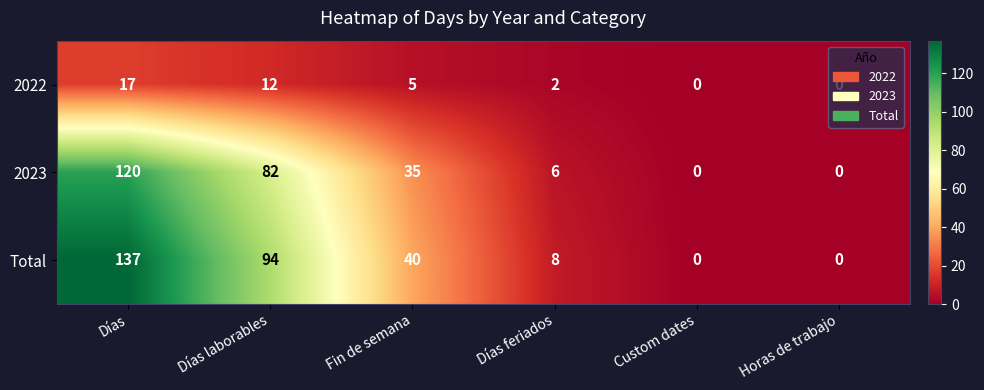

The 2023 series shows 82 at Días laborables. True or false?

True